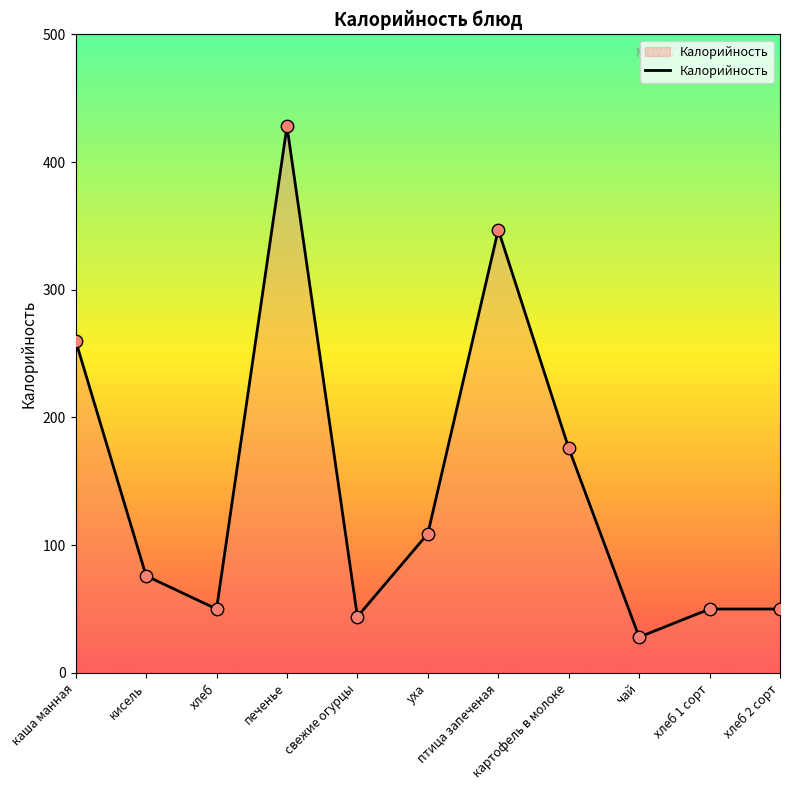

What is the change in value from чай to хлеб 2 сорт?

+22